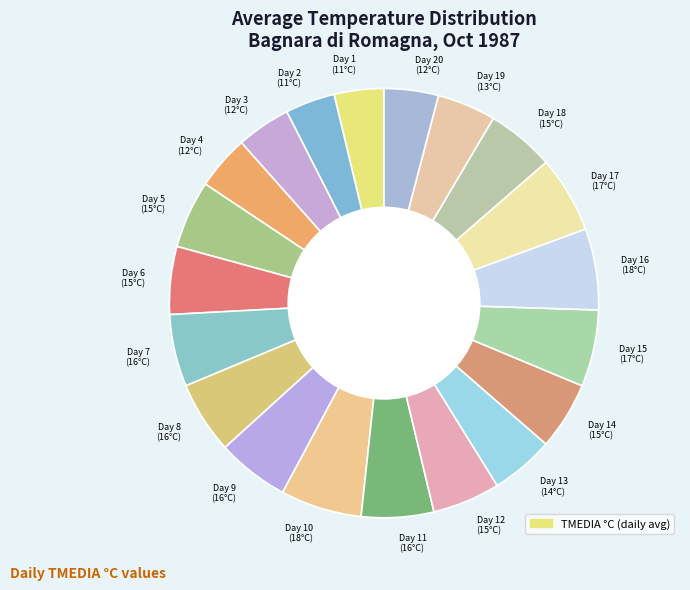

True or false: Day 9 (16°C) accounts for 5% of the total.

True